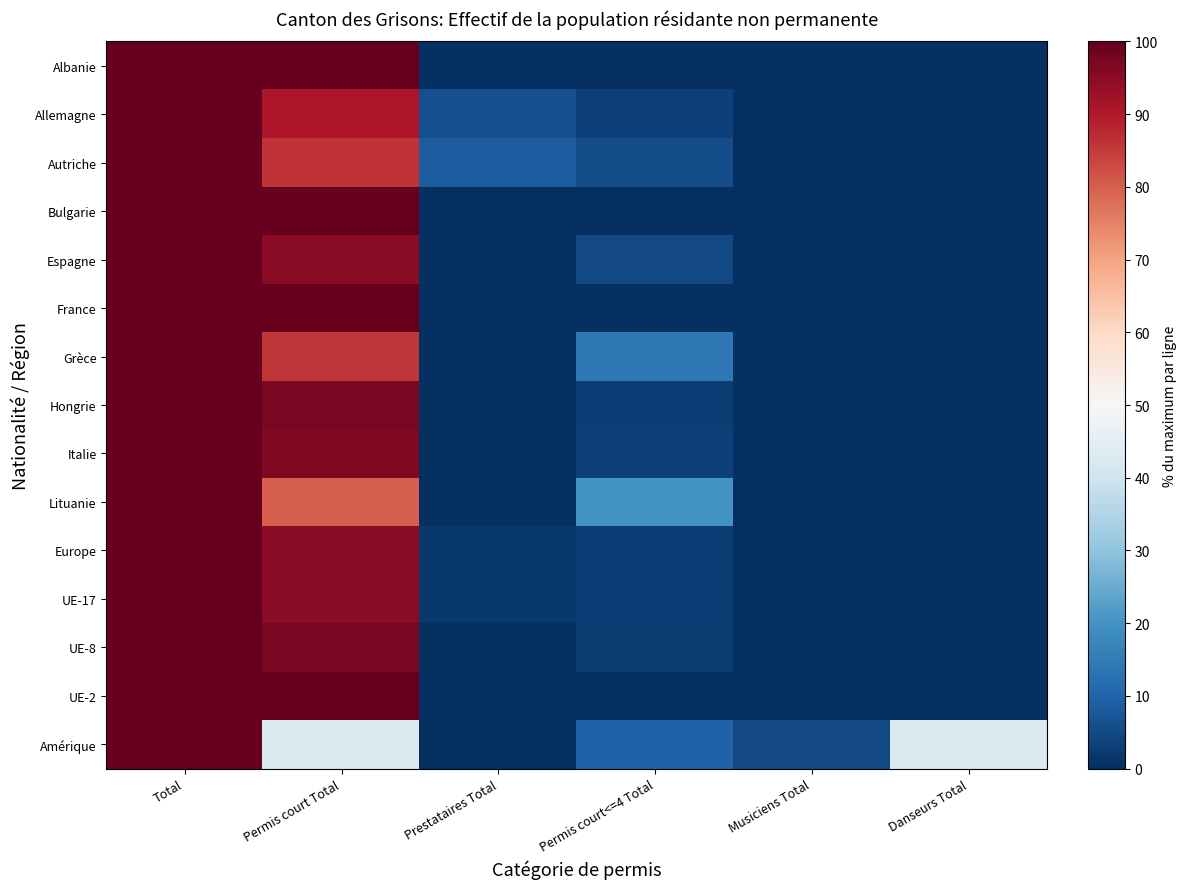

Reading right to left, extract all data points from this chart.

Albanie: Danseurs Total=0.0	Musiciens Total=0.0	Permis court<=4 Total=0.0	Prestataires Total=0.0	Permis court Total=100.0	Total=100.0
Allemagne: Danseurs Total=0.0	Musiciens Total=0.0	Permis court<=4 Total=3.4	Prestataires Total=6.0	Permis court Total=90.6	Total=100.0
Autriche: Danseurs Total=0.0	Musiciens Total=0.0	Permis court<=4 Total=5.5	Prestataires Total=8.3	Permis court Total=86.2	Total=100.0
Bulgarie: Danseurs Total=0.0	Musiciens Total=0.0	Permis court<=4 Total=0.0	Prestataires Total=0.0	Permis court Total=100.0	Total=100.0
Espagne: Danseurs Total=0.0	Musiciens Total=0.0	Permis court<=4 Total=5.1	Prestataires Total=0.0	Permis court Total=94.9	Total=100.0
France: Danseurs Total=0.0	Musiciens Total=0.0	Permis court<=4 Total=0.0	Prestataires Total=0.0	Permis court Total=100.0	Total=100.0
Grèce: Danseurs Total=0.0	Musiciens Total=0.0	Permis court<=4 Total=14.3	Prestataires Total=0.0	Permis court Total=85.7	Total=100.0
Hongrie: Danseurs Total=0.0	Musiciens Total=0.0	Permis court<=4 Total=3.0	Prestataires Total=0.0	Permis court Total=97.0	Total=100.0
Italie: Danseurs Total=0.0	Musiciens Total=0.0	Permis court<=4 Total=3.4	Prestataires Total=0.2	Permis court Total=96.4	Total=100.0
Lituanie: Danseurs Total=0.0	Musiciens Total=0.0	Permis court<=4 Total=20.0	Prestataires Total=0.0	Permis court Total=80.0	Total=100.0
Europe: Danseurs Total=0.3	Musiciens Total=0.1	Permis court<=4 Total=2.8	Prestataires Total=1.6	Permis court Total=95.2	Total=100.0
UE-17: Danseurs Total=0.0	Musiciens Total=0.0	Permis court<=4 Total=2.9	Prestataires Total=1.9	Permis court Total=95.2	Total=100.0
UE-8: Danseurs Total=0.0	Musiciens Total=0.4	Permis court<=4 Total=2.6	Prestataires Total=0.0	Permis court Total=97.0	Total=100.0
UE-2: Danseurs Total=0.0	Musiciens Total=0.0	Permis court<=4 Total=0.0	Prestataires Total=0.0	Permis court Total=100.0	Total=100.0
Amérique: Danseurs Total=42.9	Musiciens Total=4.8	Permis court<=4 Total=9.5	Prestataires Total=0.0	Permis court Total=42.9	Total=100.0